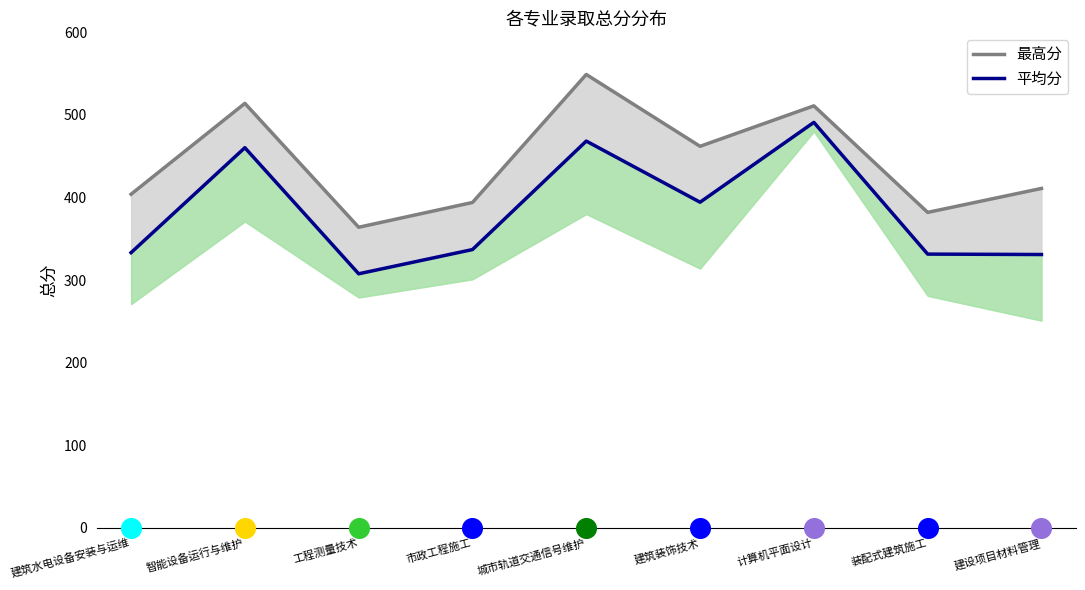

Which series contains the highest Y value?

最高分